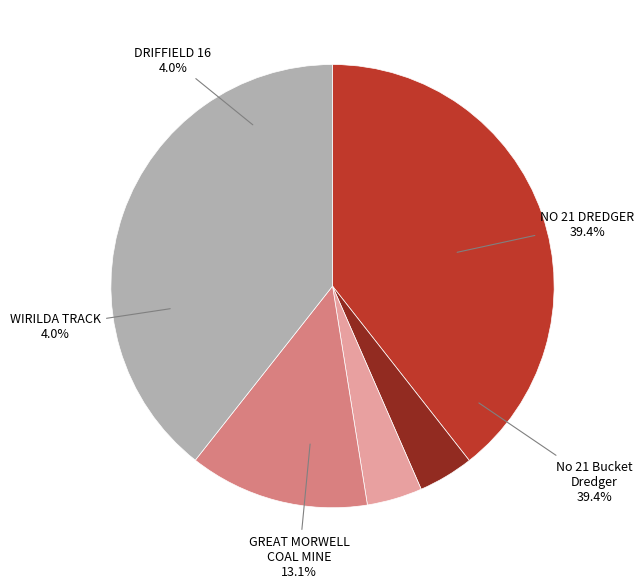

Do NO 21 DREDGER and No 21 Bucket Dredger together represent more than half of the pie?

Yes